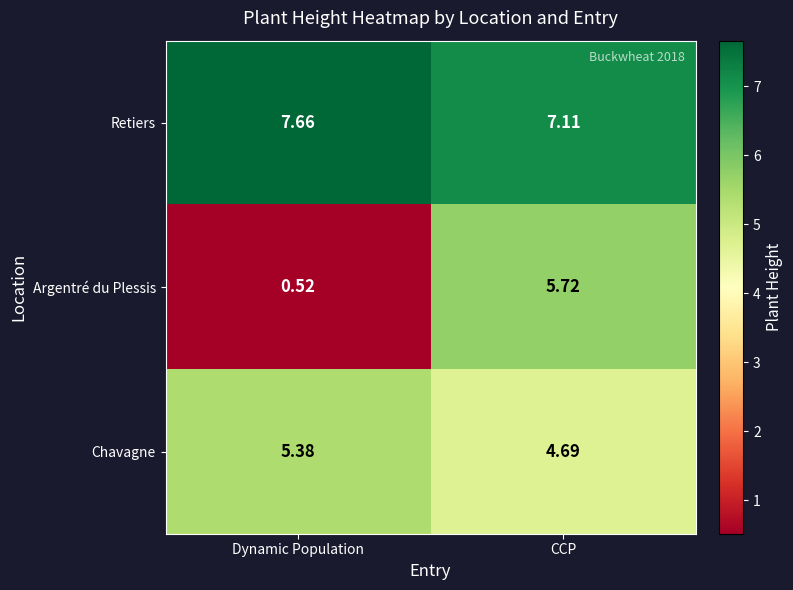

At which label is Retiers closest to 7?

CCP